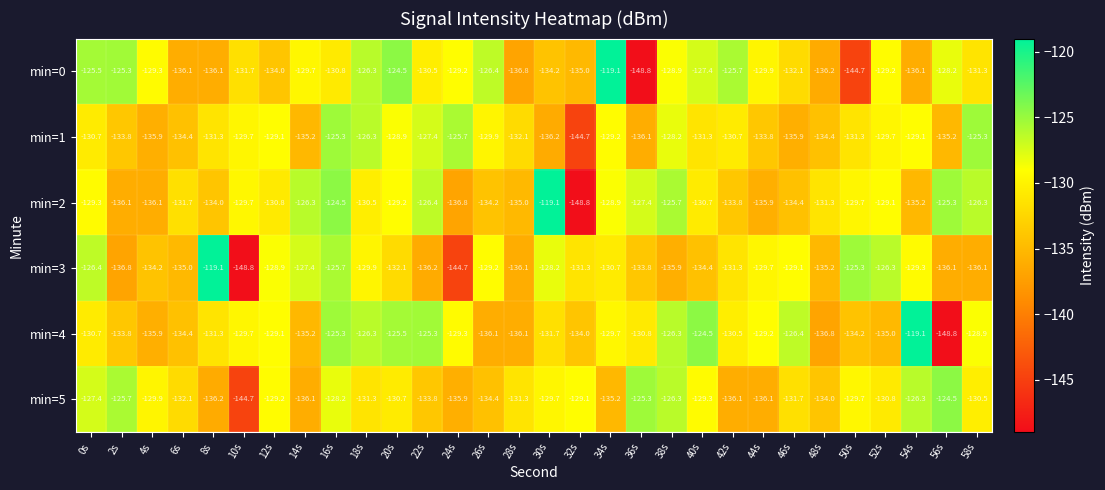

What is the maximum value for min=0?

-119.1